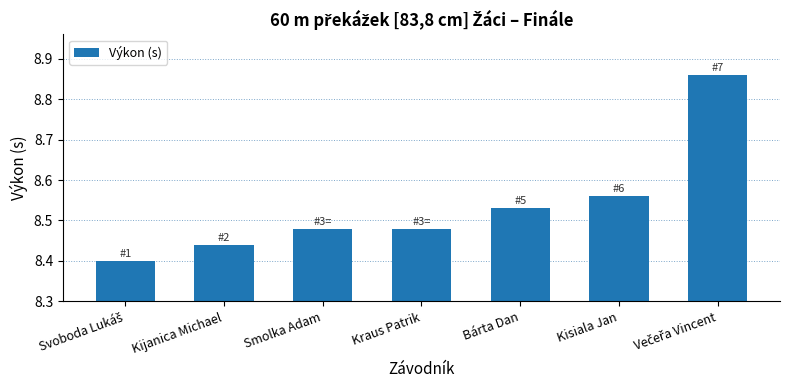

What is the label of the 5th bar from the right?

Smolka Adam